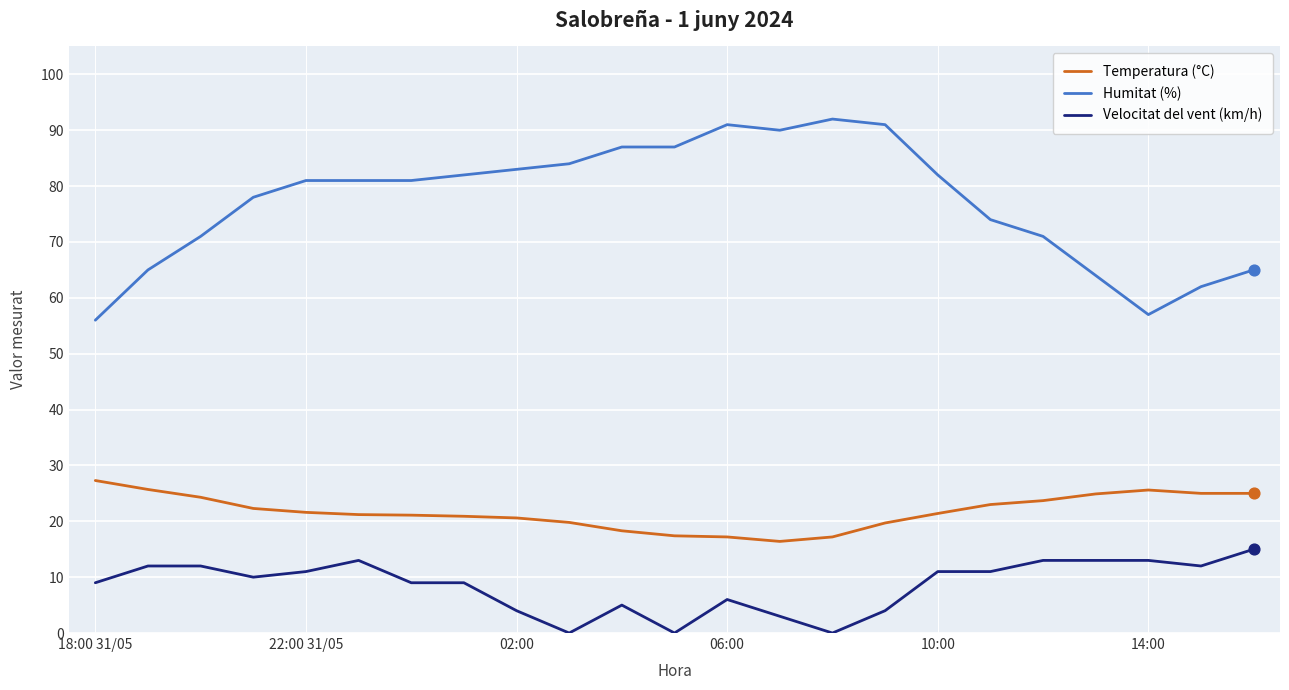

Which series has the largest total across all categories?

Humitat (%)